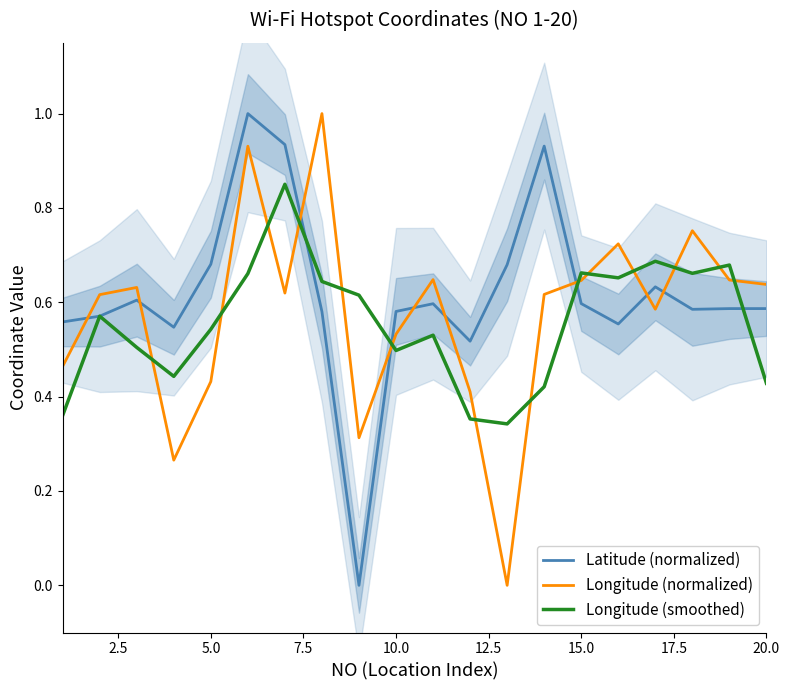

What is the highest value of the Latitude (normalized) series?

1.0